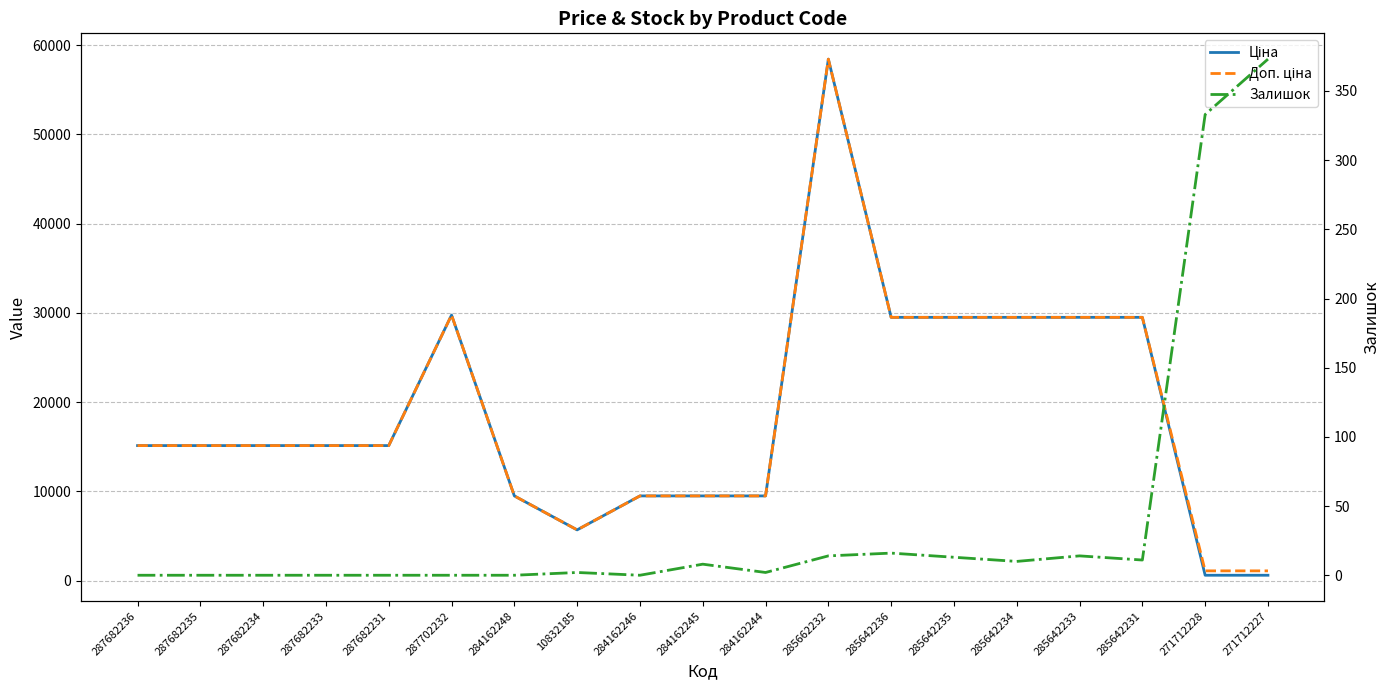

What are all the series names shown in the legend?

Ціна, Доп. ціна, Залишок